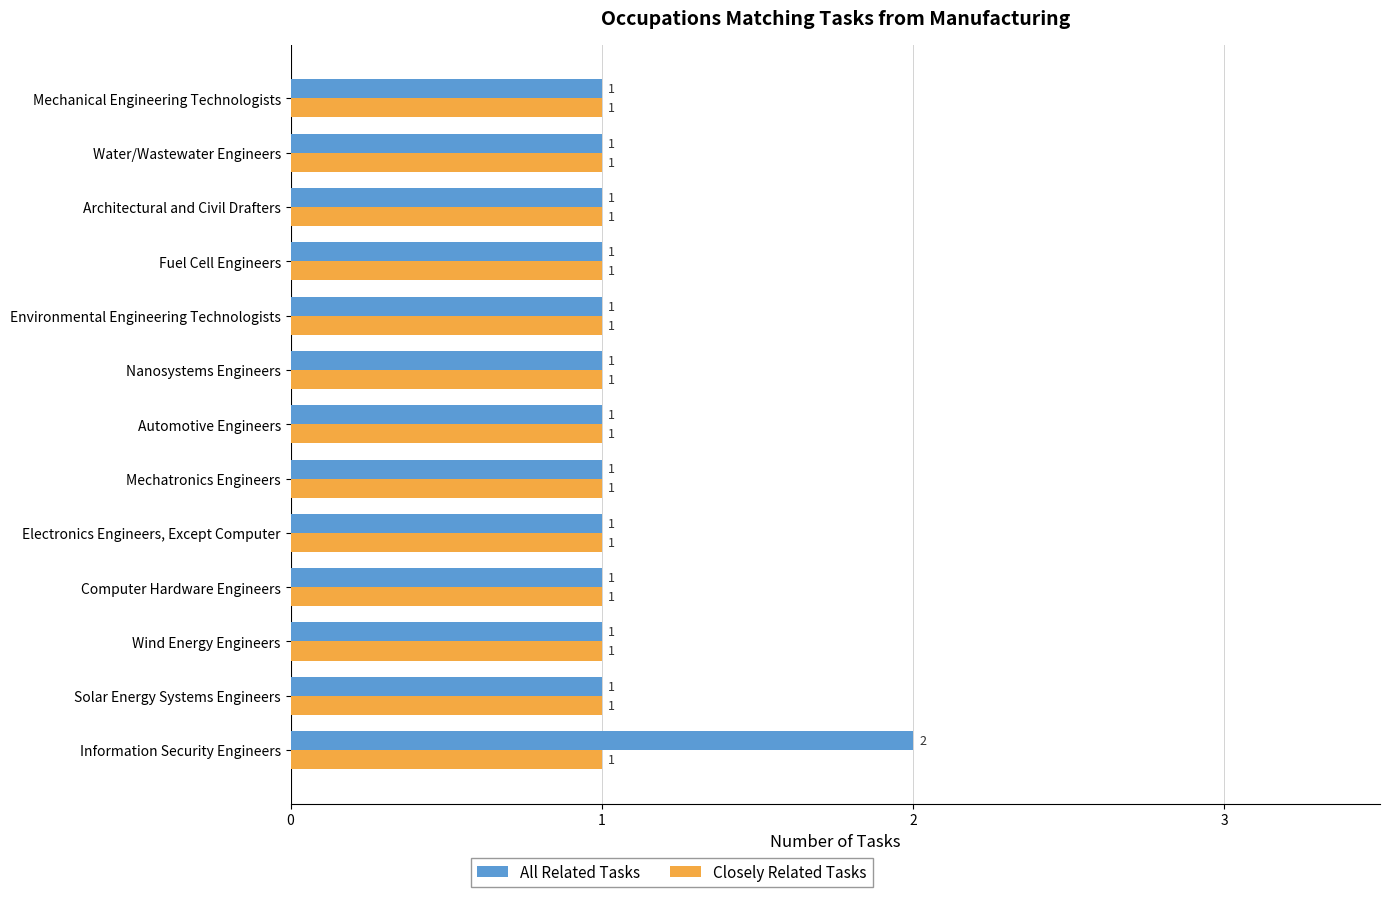

What is the sum of all All Related Tasks values?

14